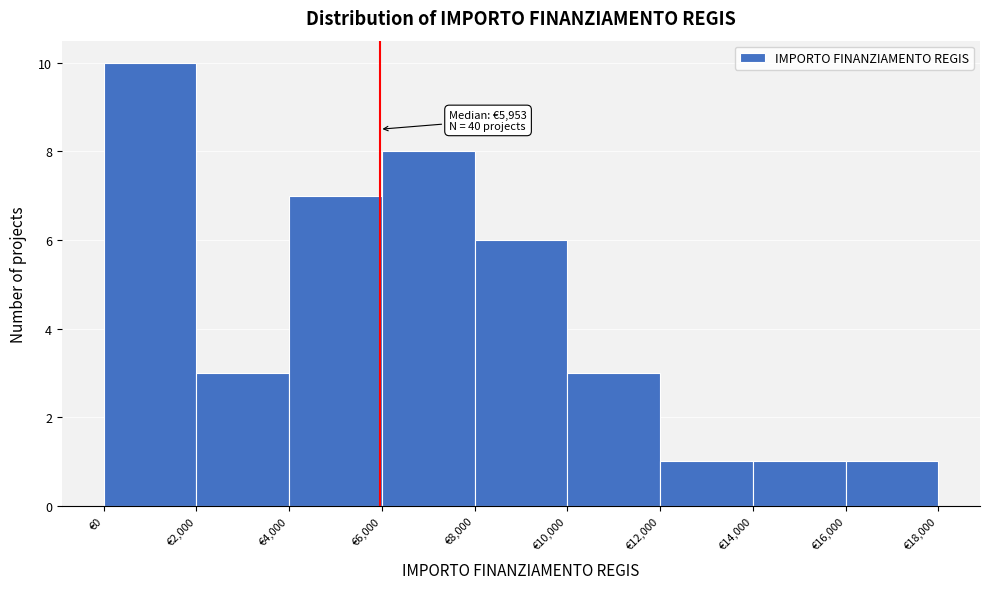

Over which range of the x-axis is the bar tallest?

0 to 2000